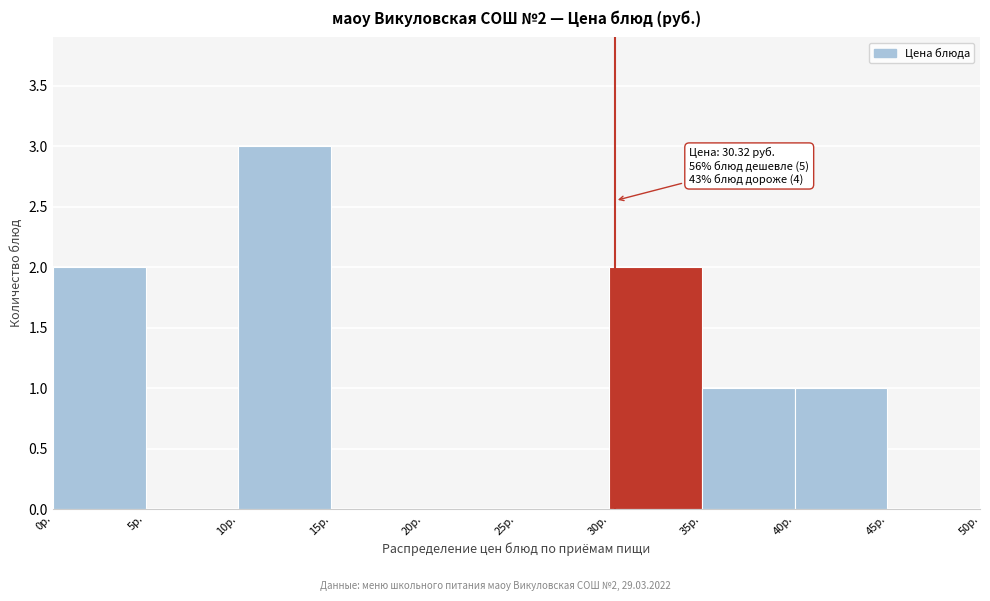

Over which range of the x-axis is the bar tallest?

10 to 15